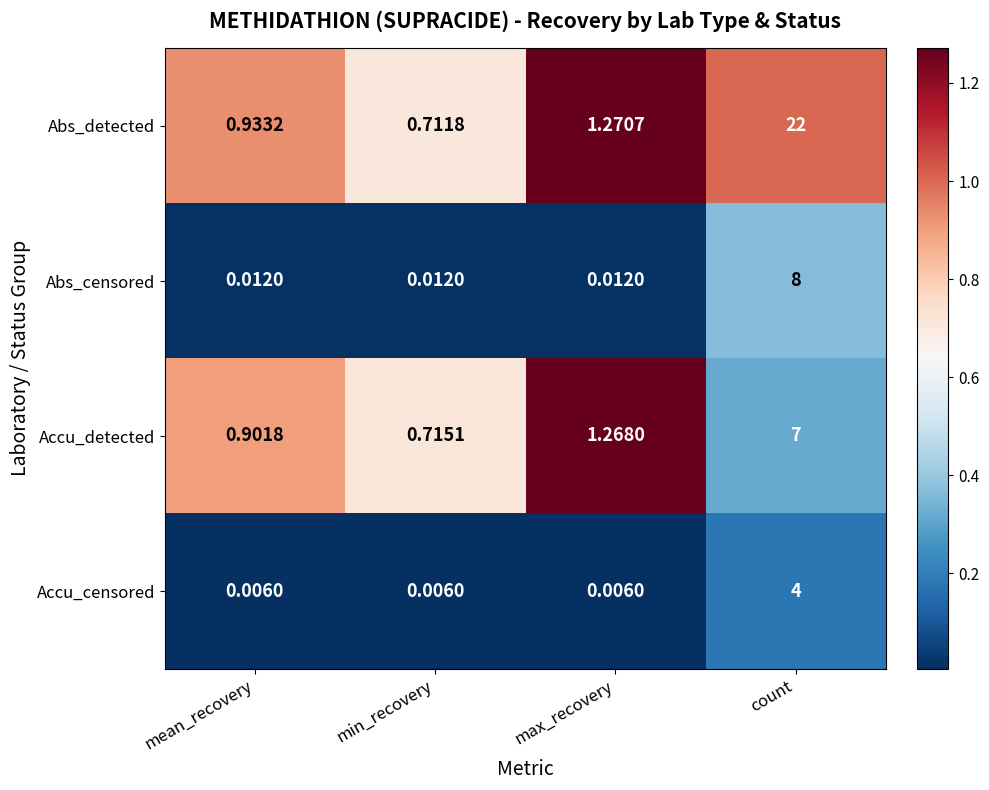

Rank the series at max_recovery from lowest to highest value.

Accu_censored, Abs_censored, Accu_detected, Abs_detected